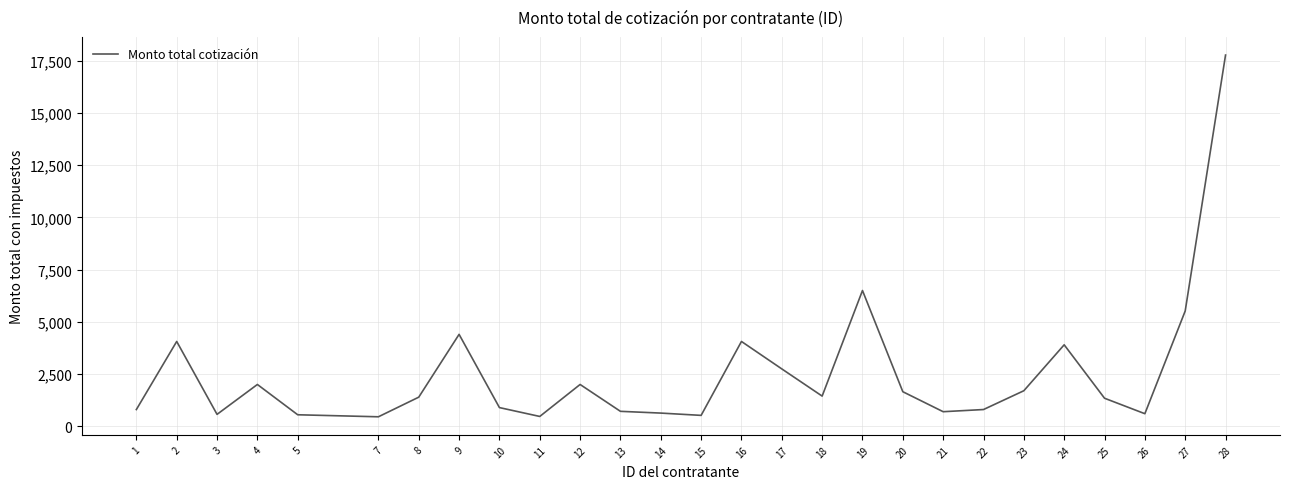

What is the difference between the maximum and minimum values?

17324.5